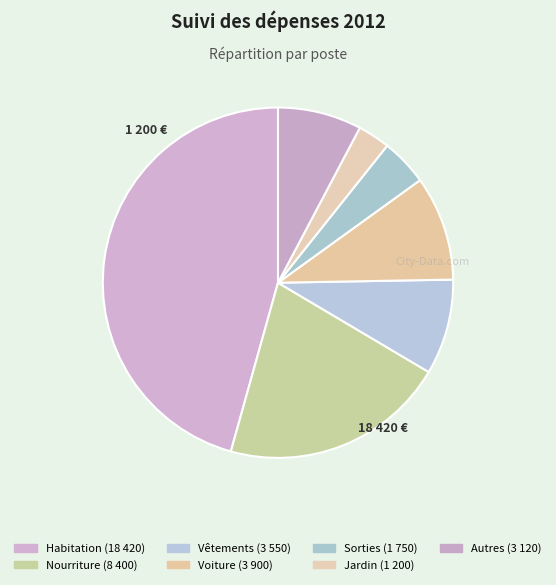

How many slices are in this pie chart?

7